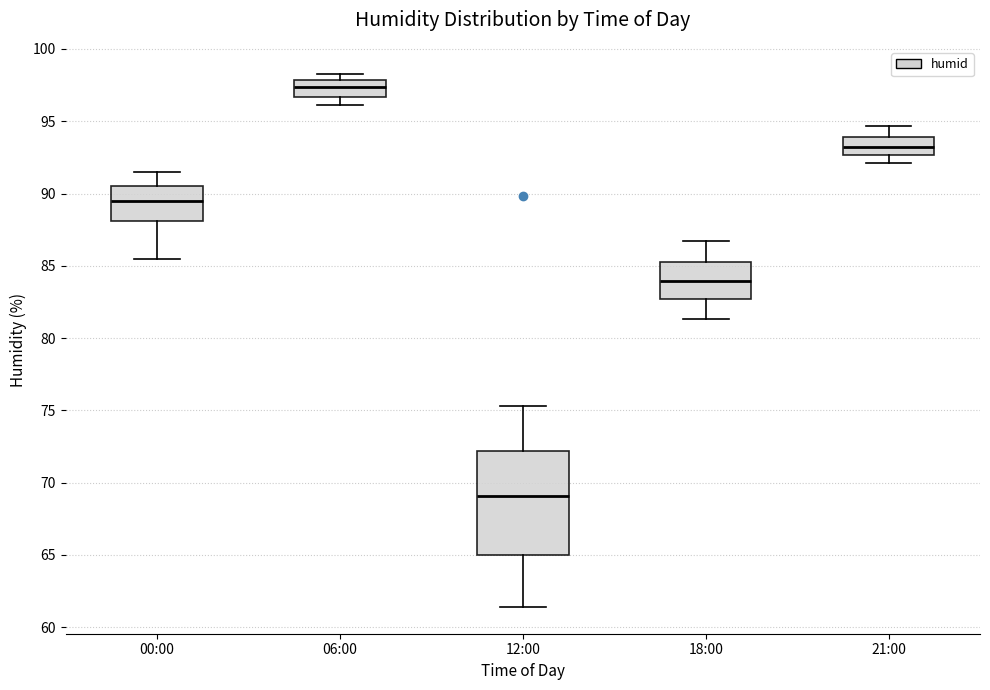

Which box is the tallest, from its lower edge to its upper edge?

12:00